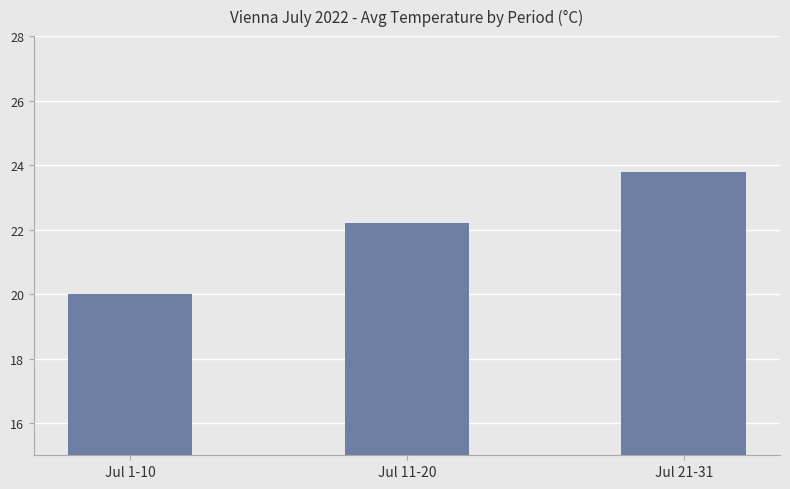

What is the sum of all values?

66.0